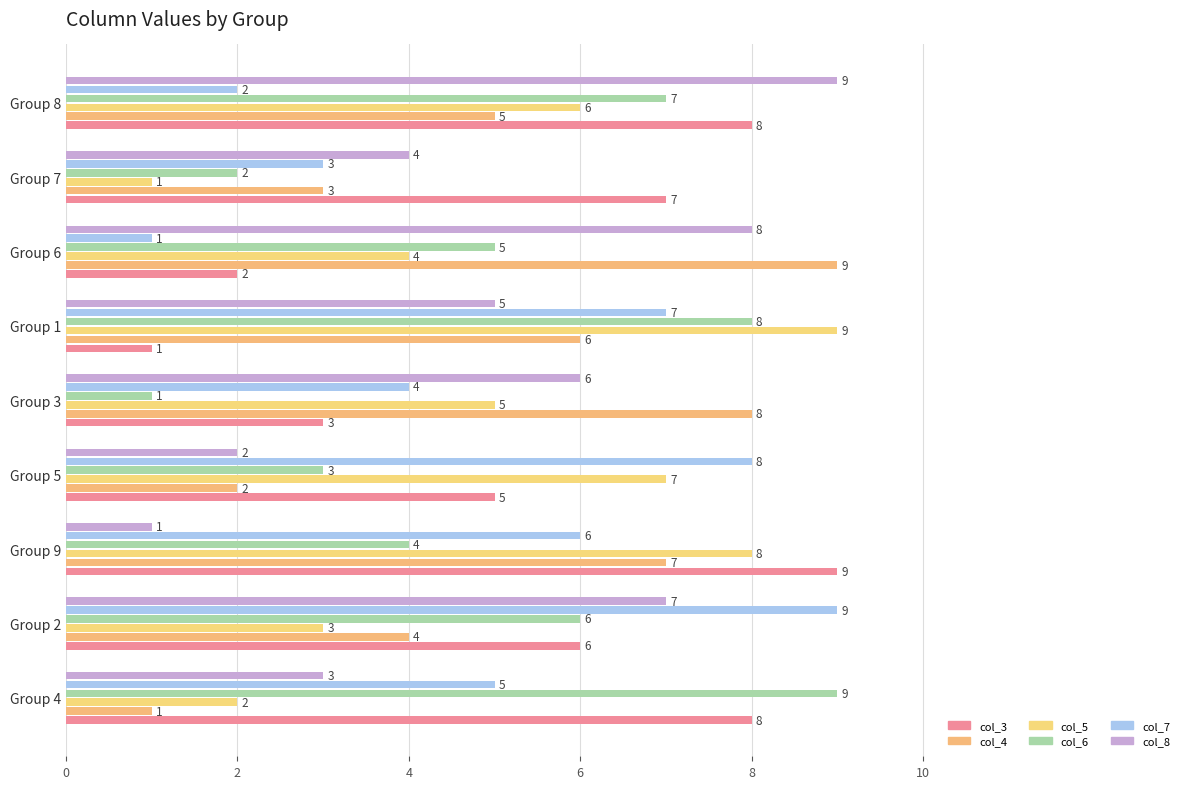

Rank the series by their maximum value, from highest to lowest.

col_3, col_4, col_5, col_6, col_7, col_8